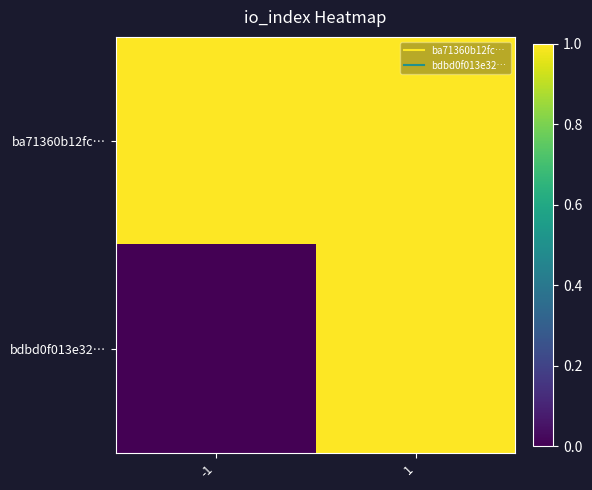

What is the total value across all series at -1?

1